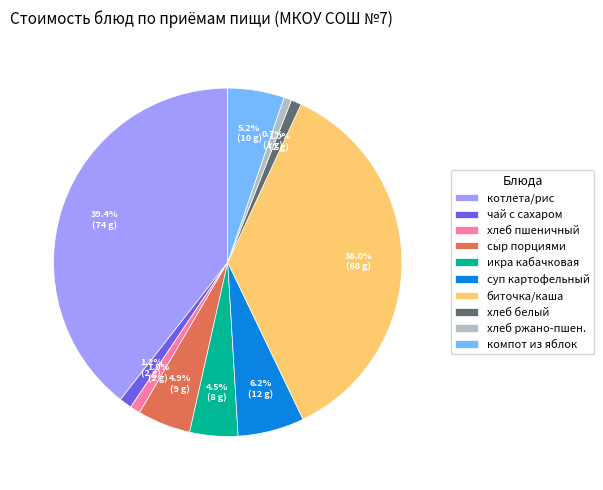

Count the number of slices in the pie.

10